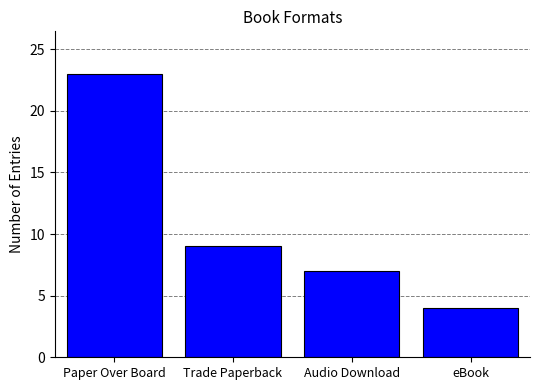

Reading left to right, what are all the values shown in this chart?

Paper Over Board=23	Trade Paperback=9	Audio Download=7	eBook=4